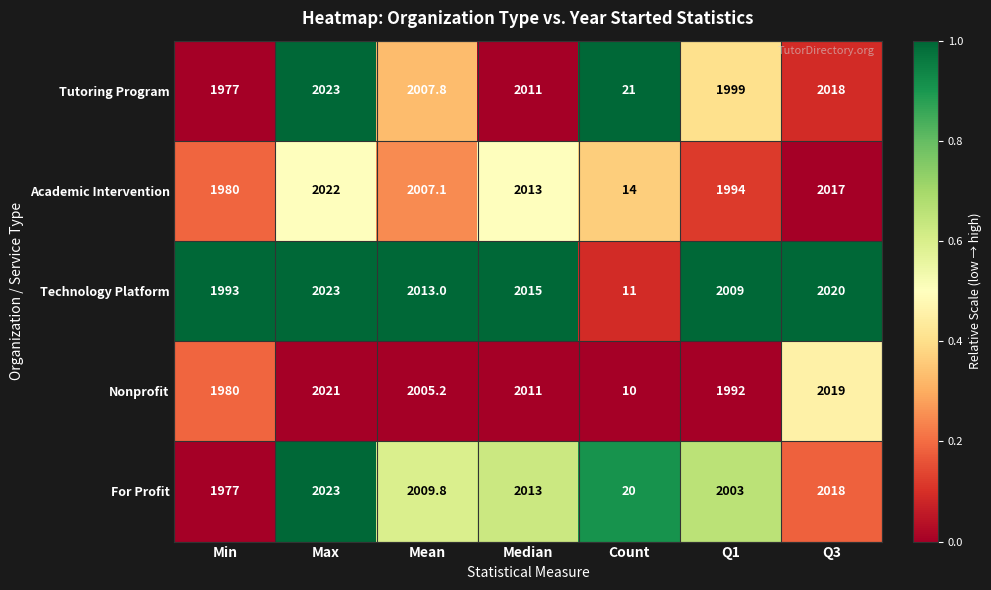

The Nonprofit series shows 2005.2 at Mean. True or false?

True